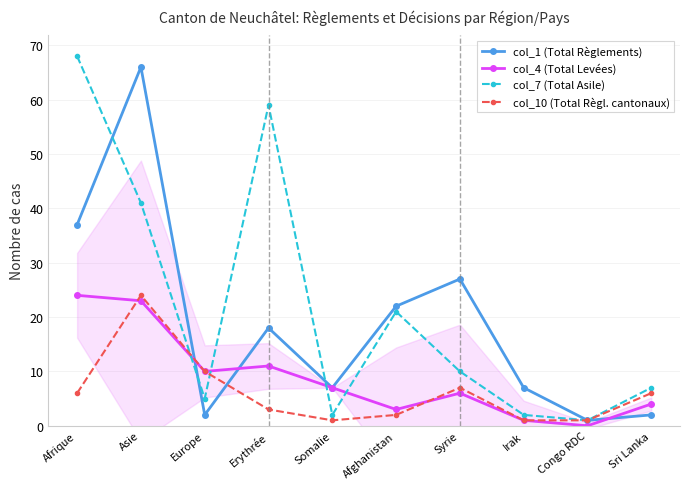

What is the total value across all series at Somalie?

17